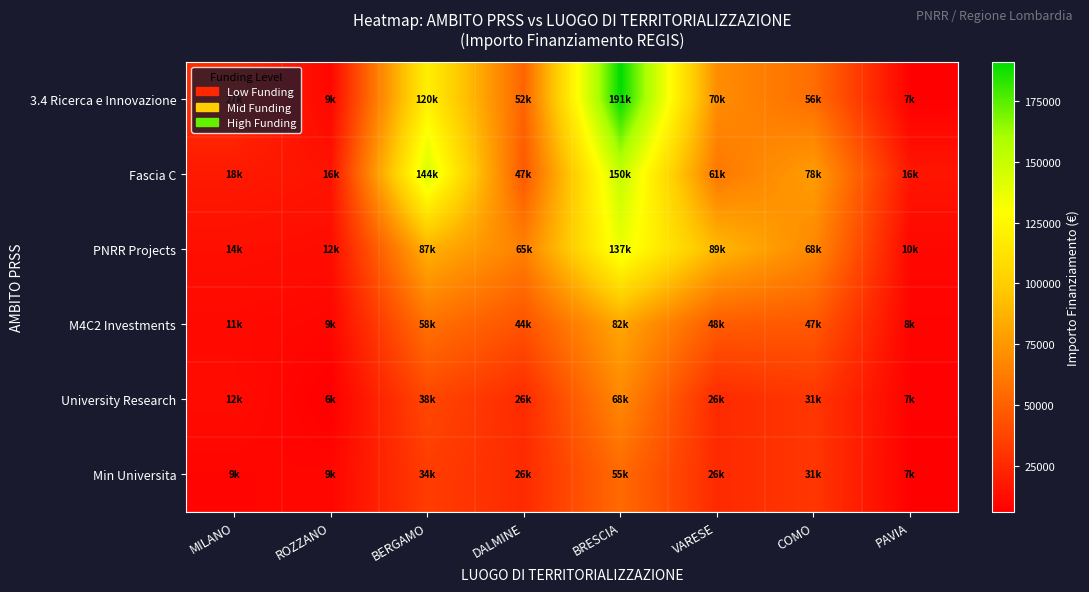

What is the spread (max minus min) of values at DALMINE?

38758.0